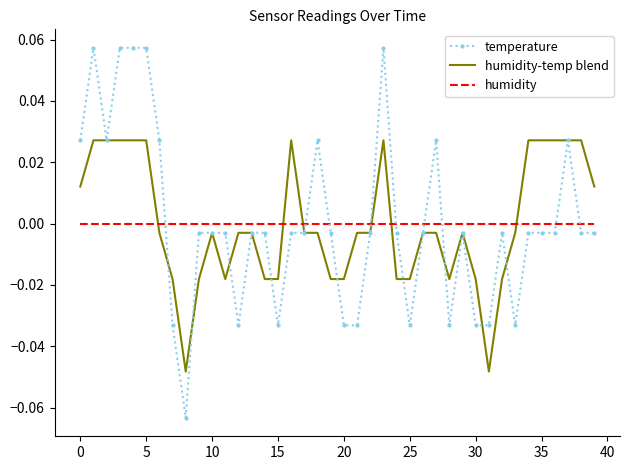

How many categories are shown in the chart?

40